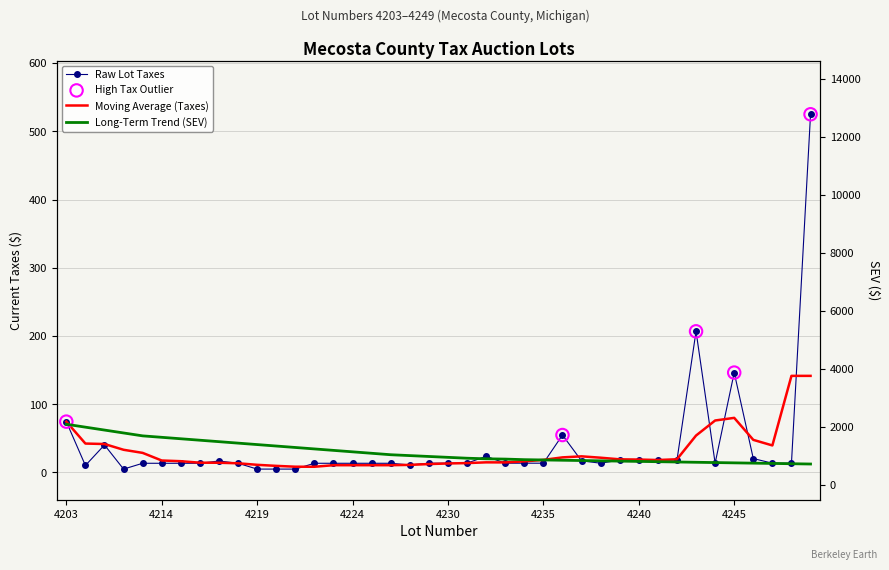

At which category is the sum across all series the highest?

4203